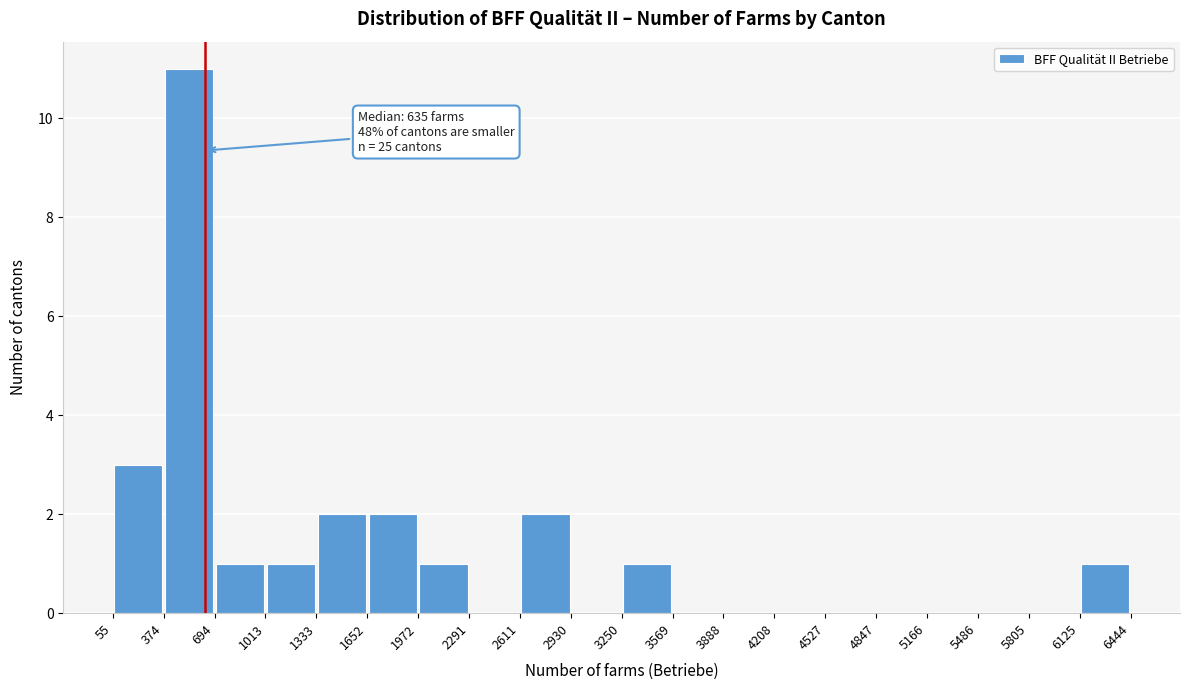

Over which range of the x-axis is the bar tallest?

374 to 694